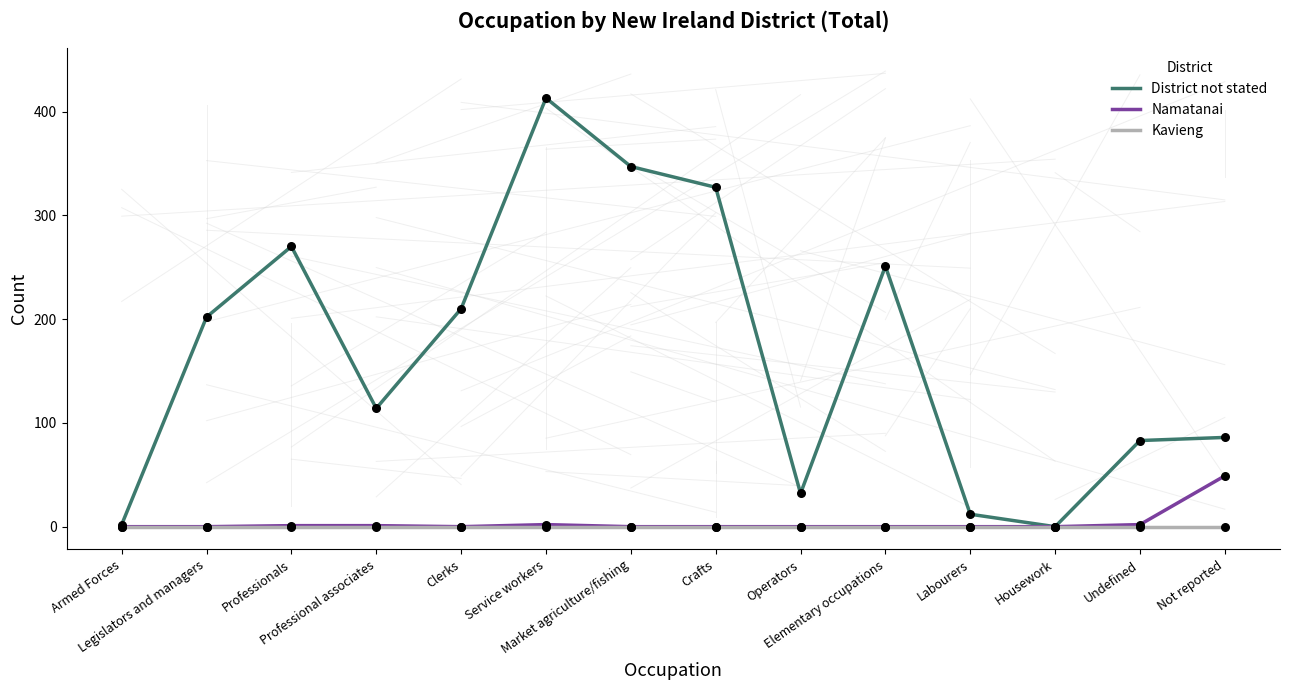

What are all the series names shown in the legend?

District not stated, Namatanai, Kavieng